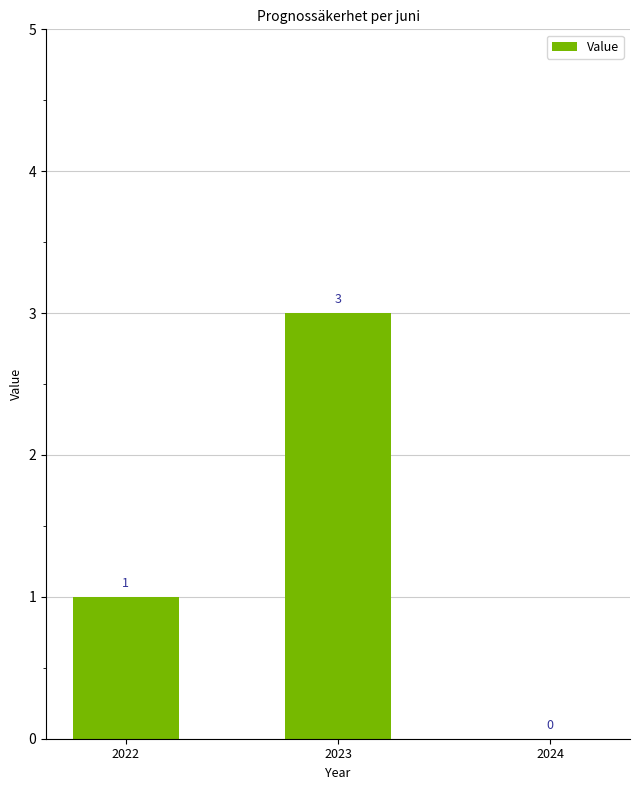

Between 2022 and 2023, which is larger?

2023